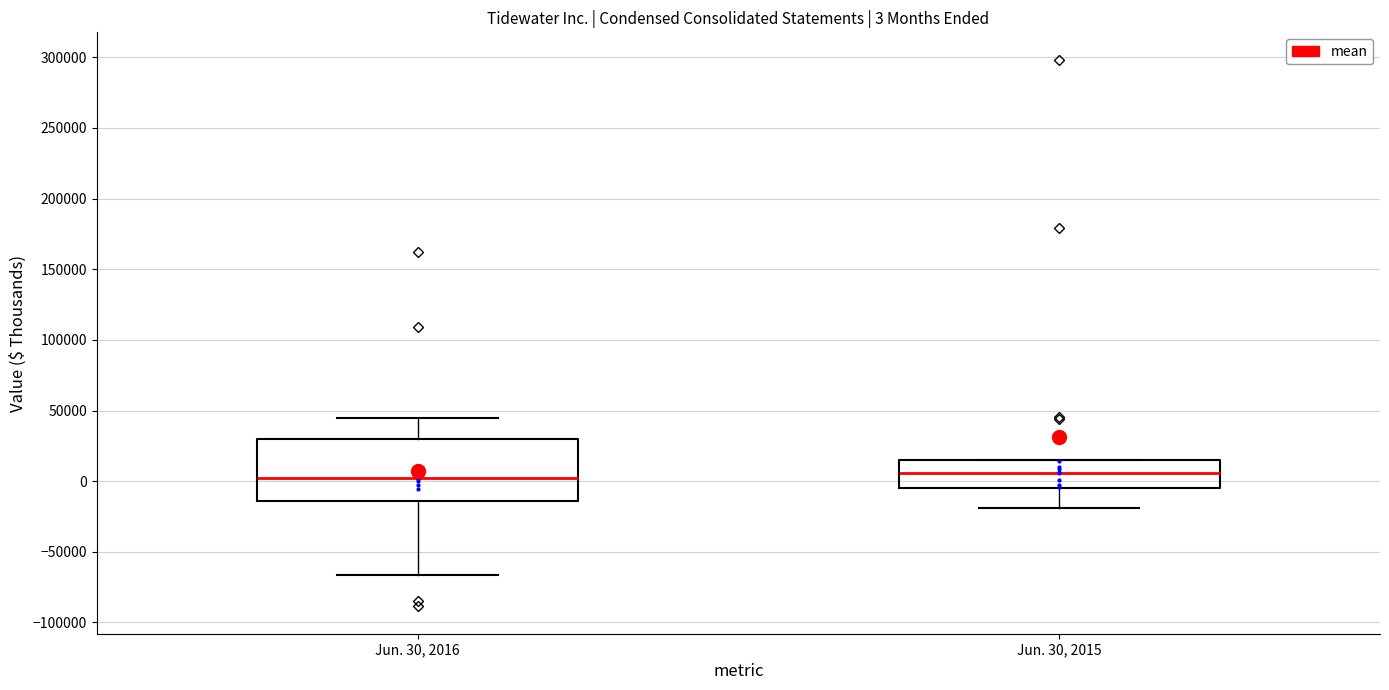

Which box is the tallest, from its lower edge to its upper edge?

Jun. 30, 2016